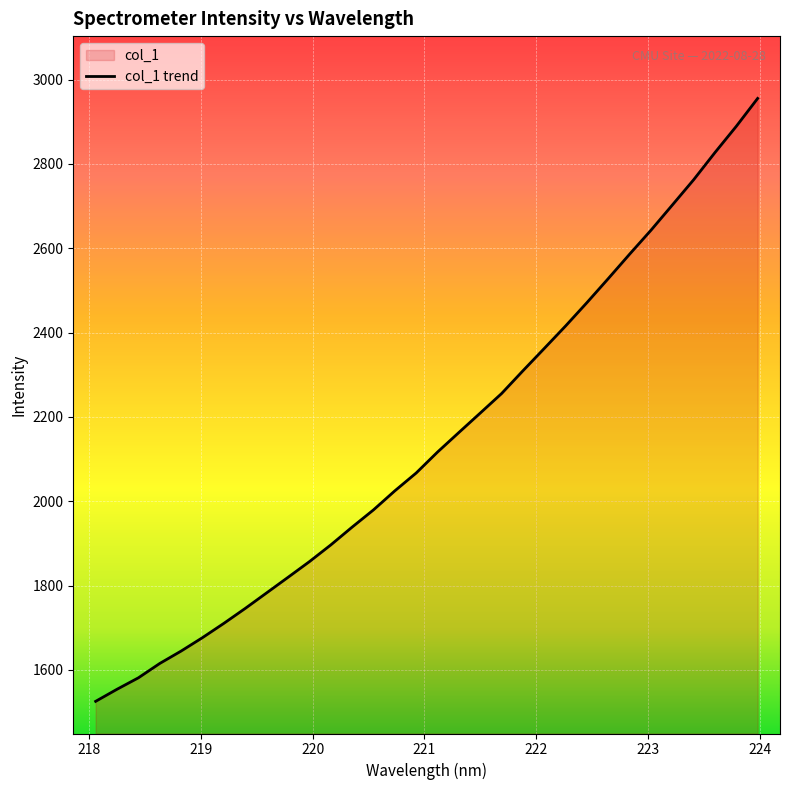

At which label is the value closest to 2240?

221.6902